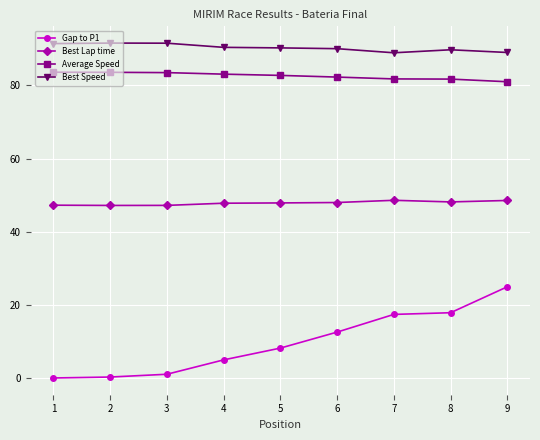

Rank the series at 5 from lowest to highest value.

Gap to P1, Best Lap time, Average Speed, Best Speed